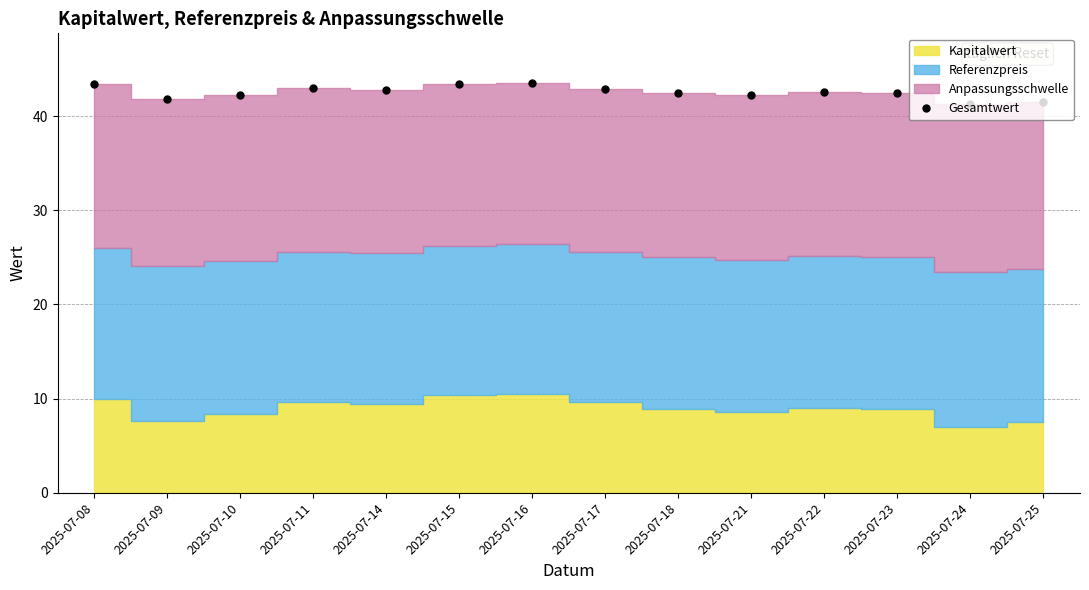

The Gesamtwert series shows 24.9 at 2025-07-23. True or false?

False